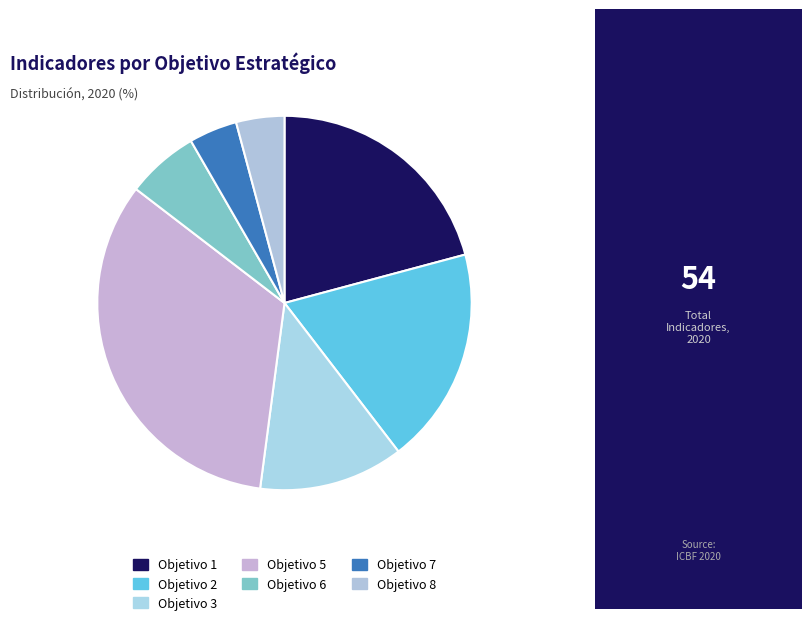

Is it true that Objetivo 3 is 4% of the pie?

False